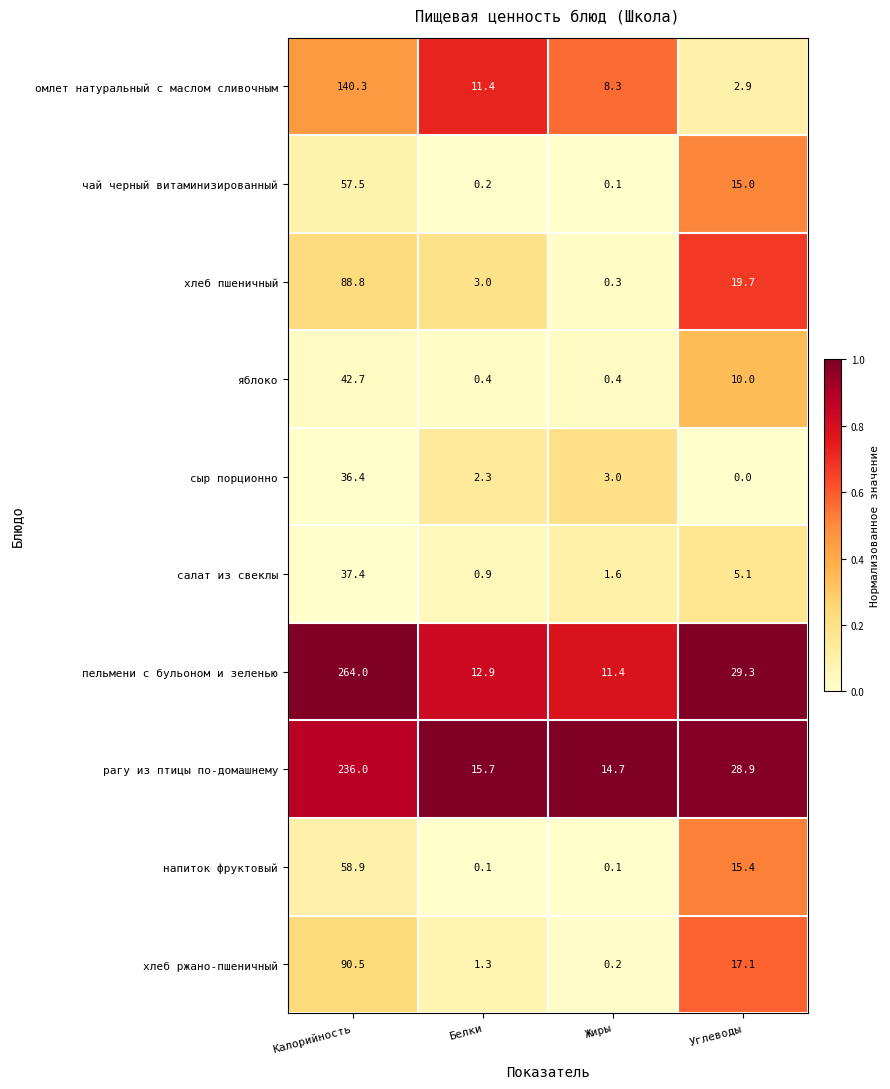

How many distinct data groups are displayed?

10